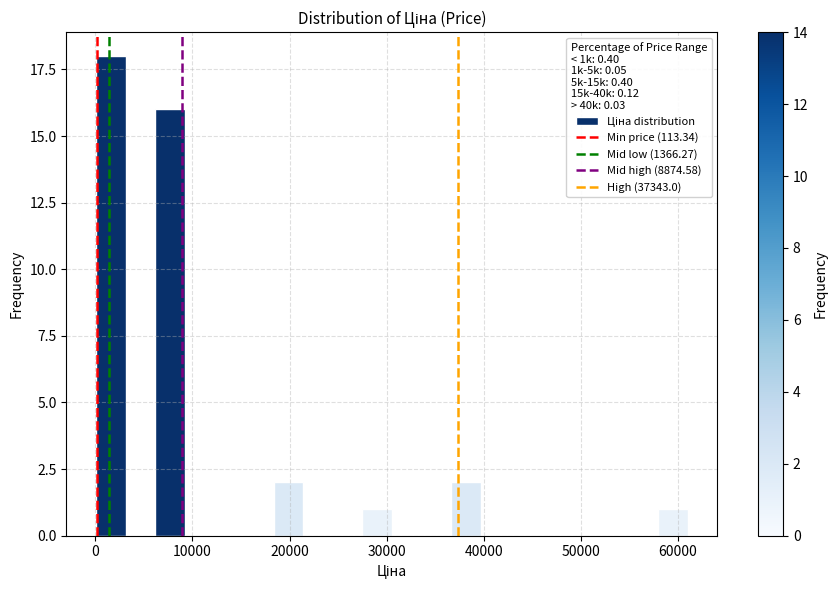

Read against the x-axis, roughly where is the centre of the tallest bar?

2000